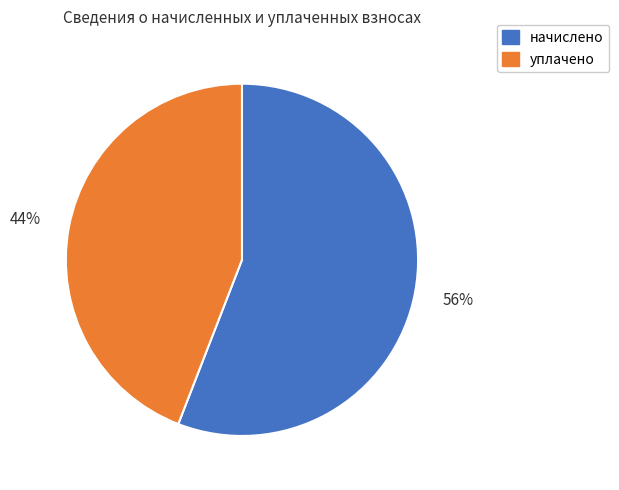

To the nearest percent, what is the average slice percentage?

50%